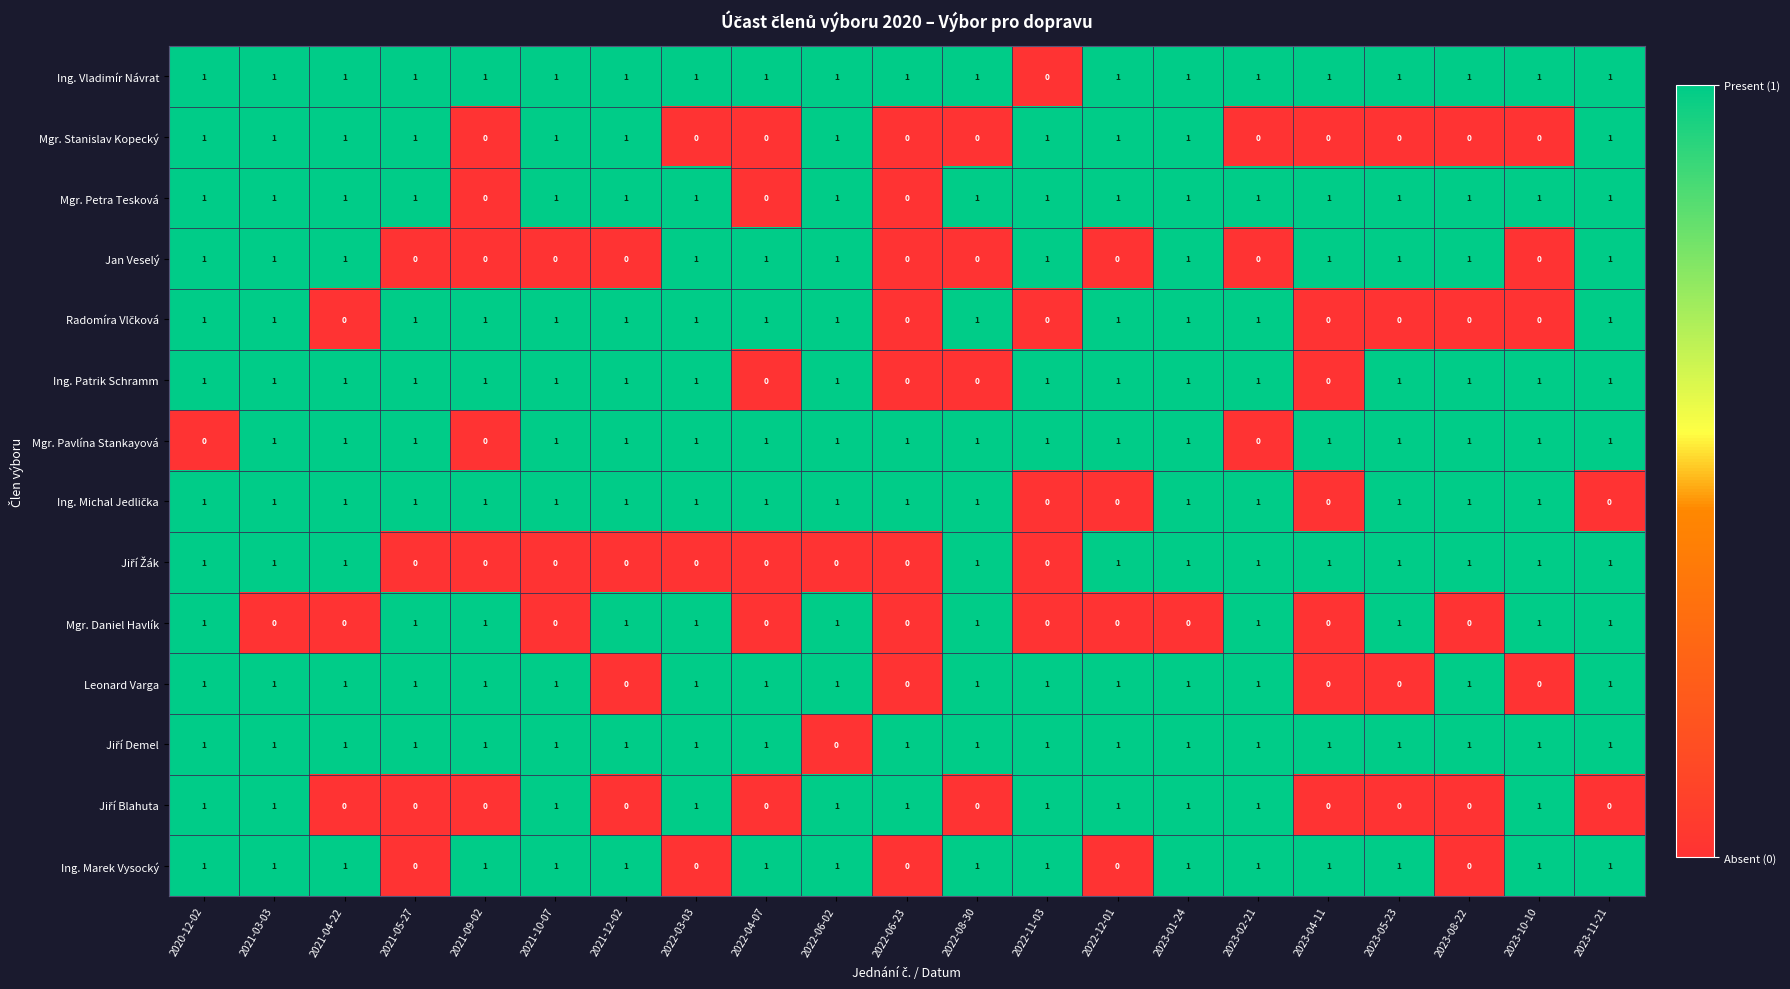

What is the sum of all Mgr. Daniel Havlík values?

11